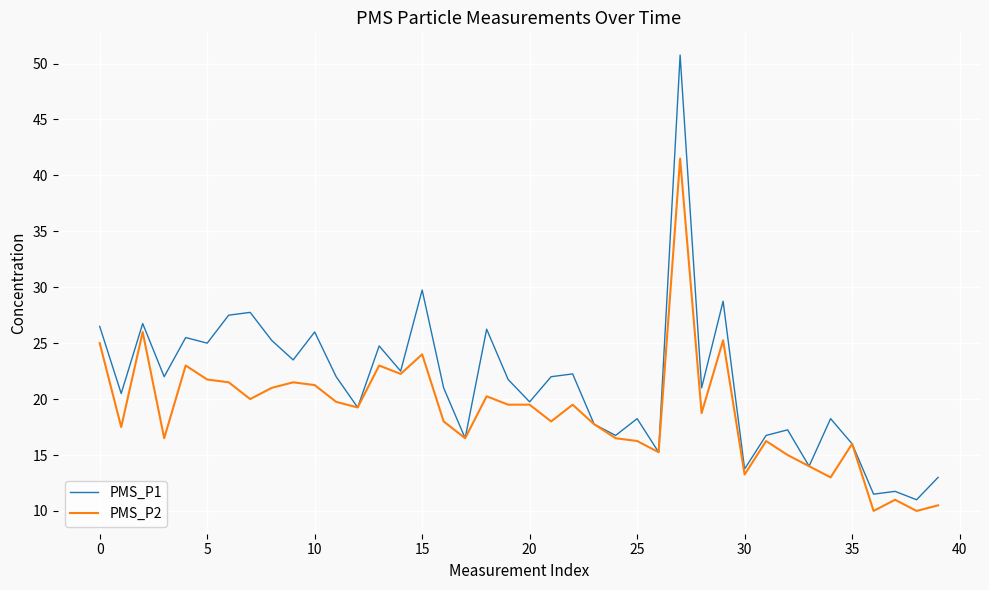

What is the average value of the PMS_P2 series?

18.9